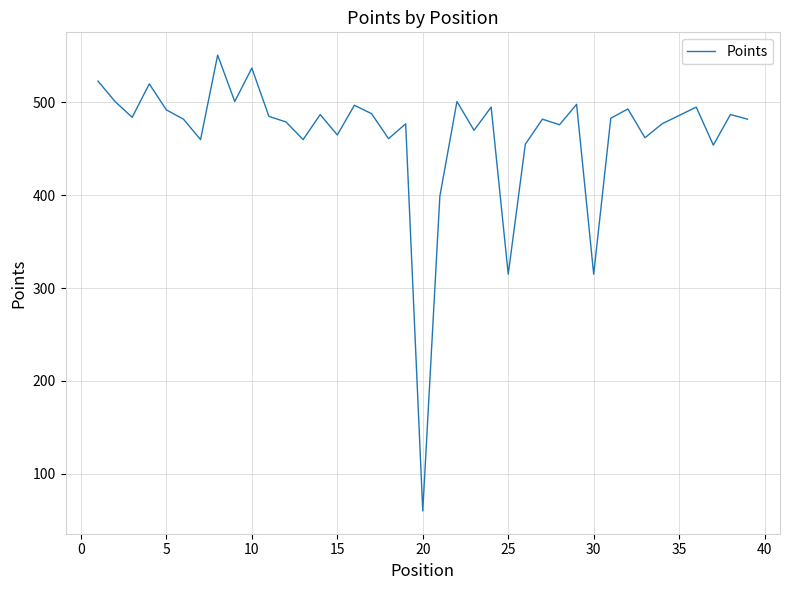

What is the minimum value shown in the chart?

60